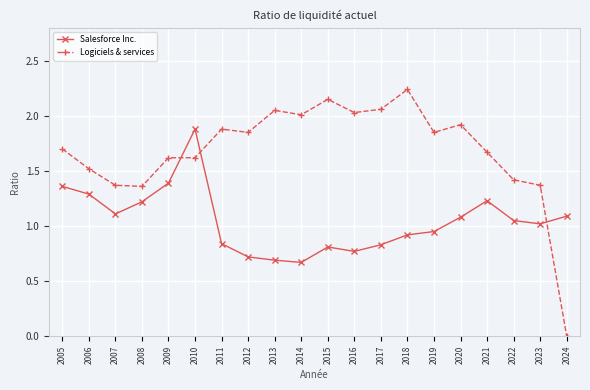

How many distinct data groups are displayed?

2